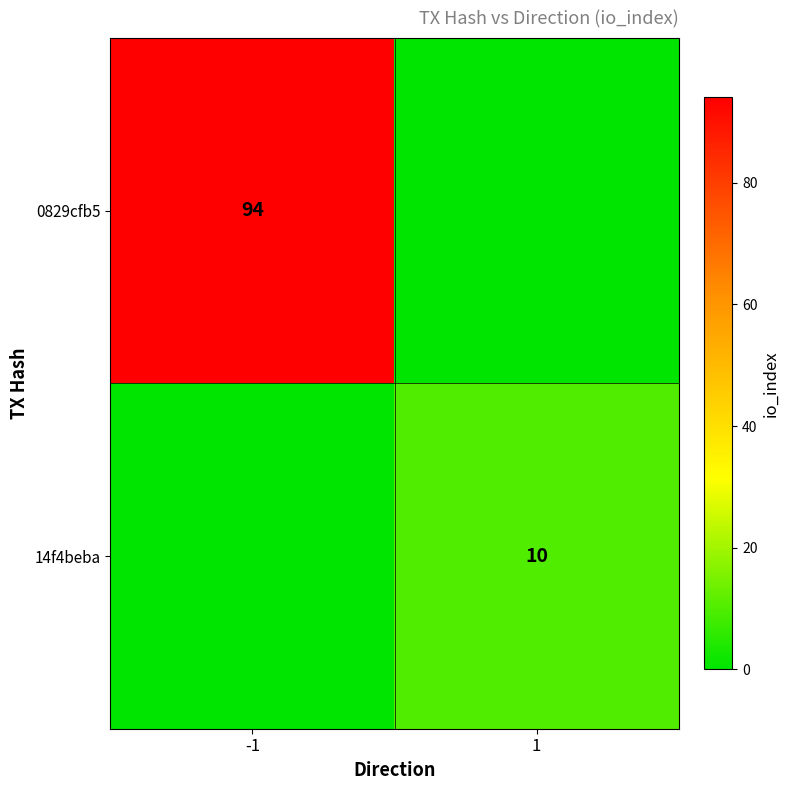

True or false: 14f4beba has a value of 10 at 1.

True